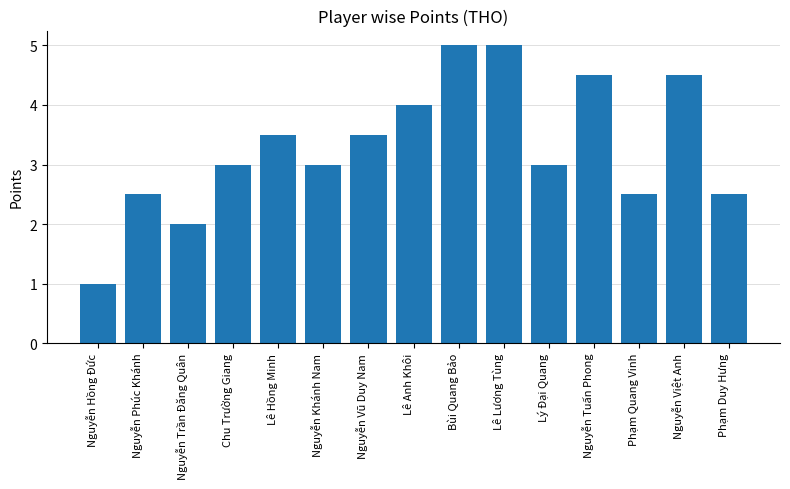

The chart shows a value of 2.7 at Lê Anh Khôi. True or false?

False